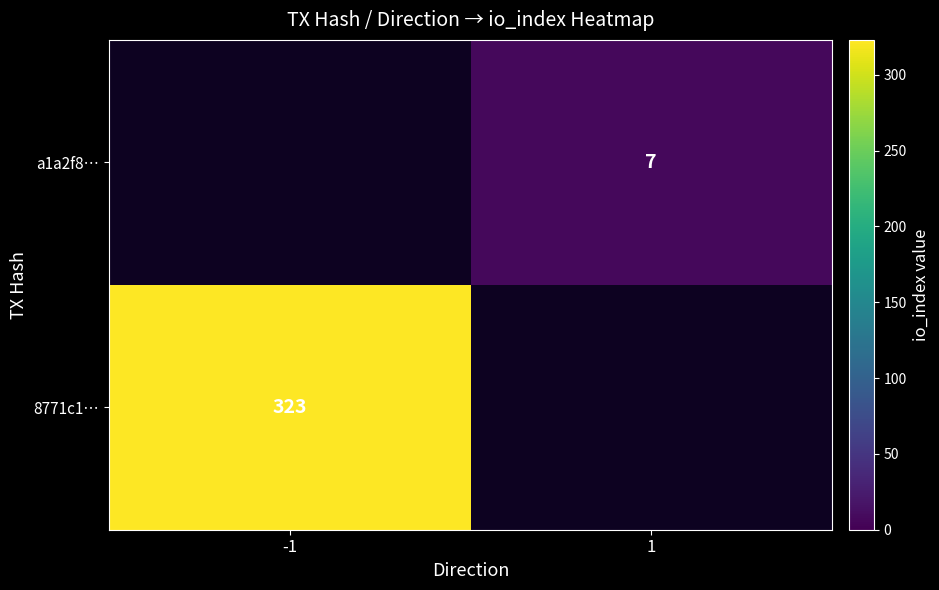

Which label corresponds to the largest value in the chart?

-1